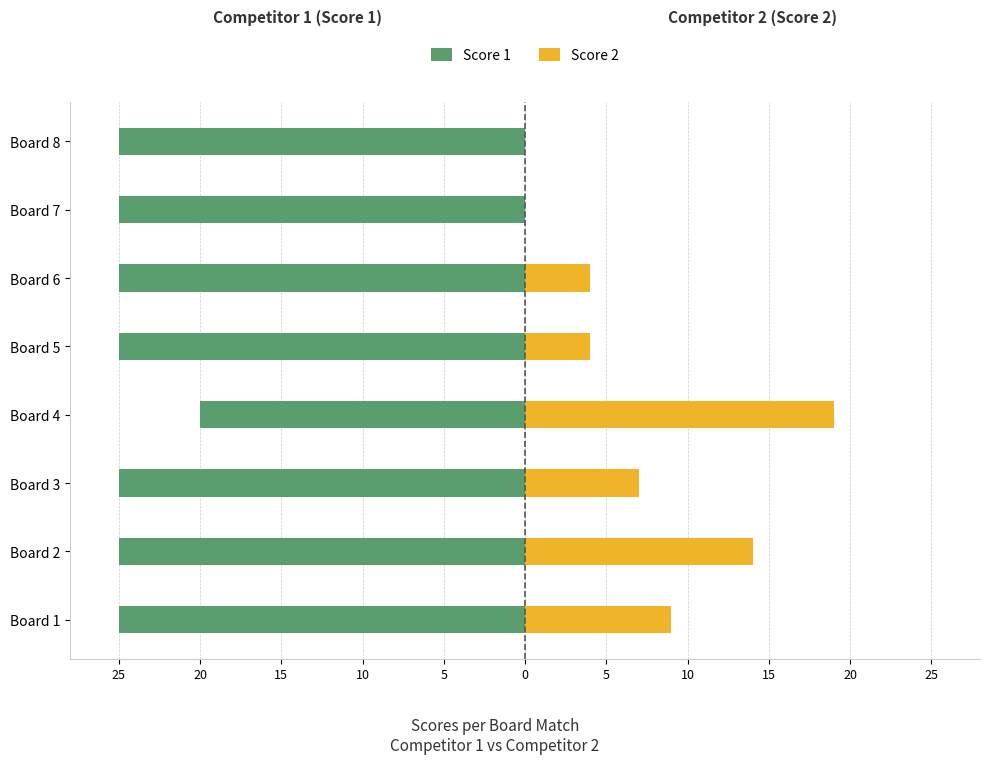

Between Board 6 and Board 8, which series saw the biggest shift?

Score 2